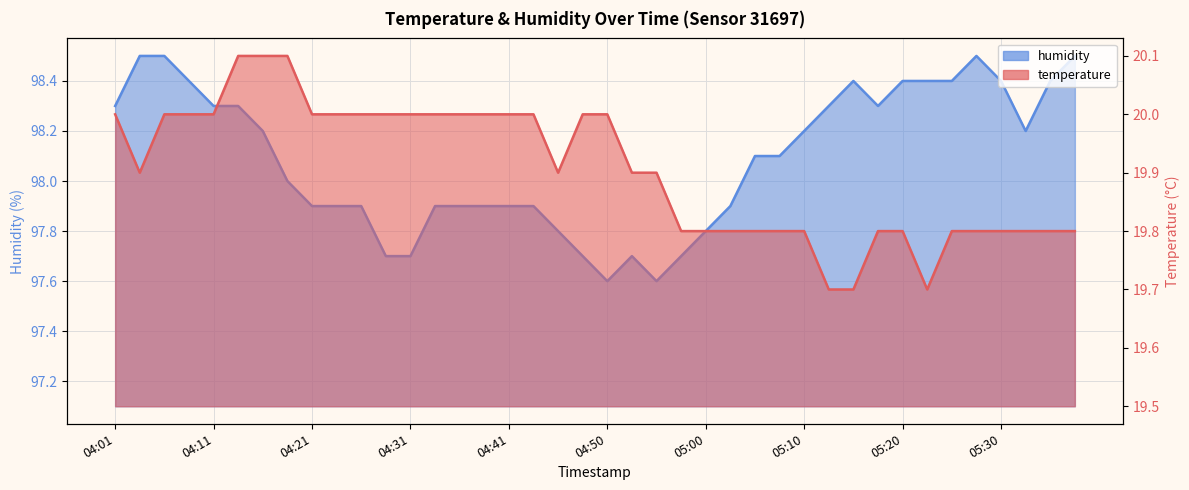

What is the average value of the temperature series?

19.9